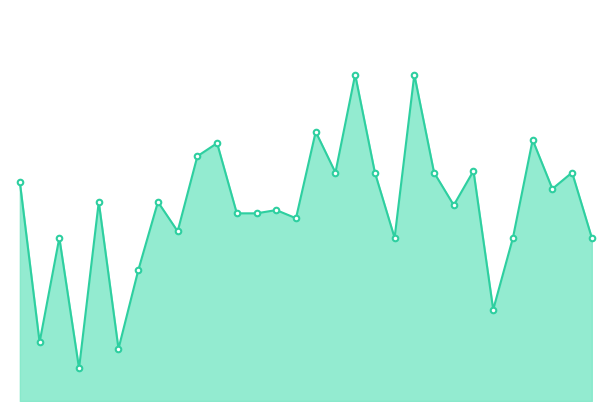

What is the value of the Nota scris point at the 27th from the left?

8.0